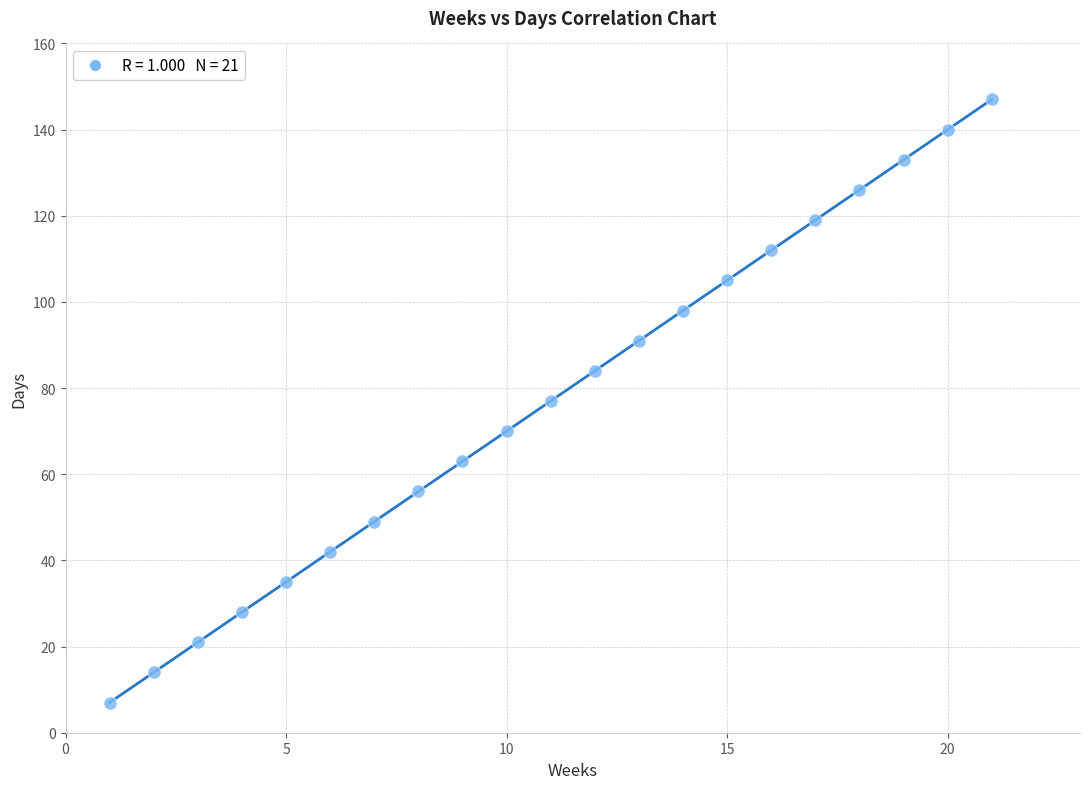

What is the range of X values (max minus min)?

20